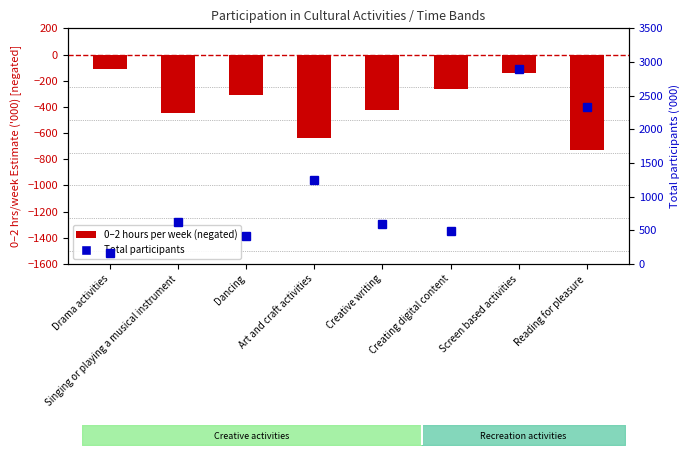

The value of Total participants at Creating digital content is 719.6. True or false?

False